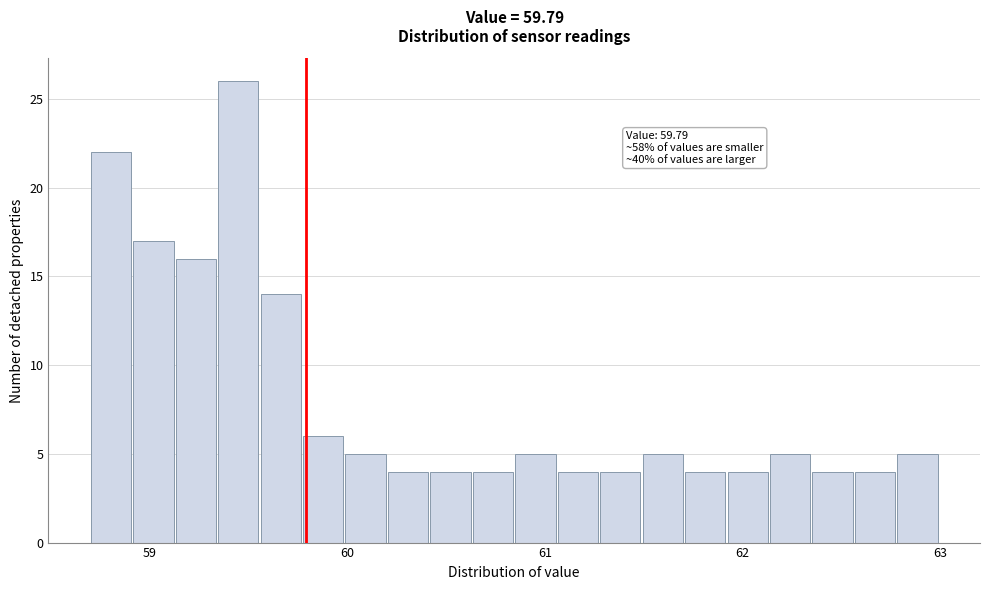

Read against the x-axis, roughly where is the centre of the tallest bar?

59.4